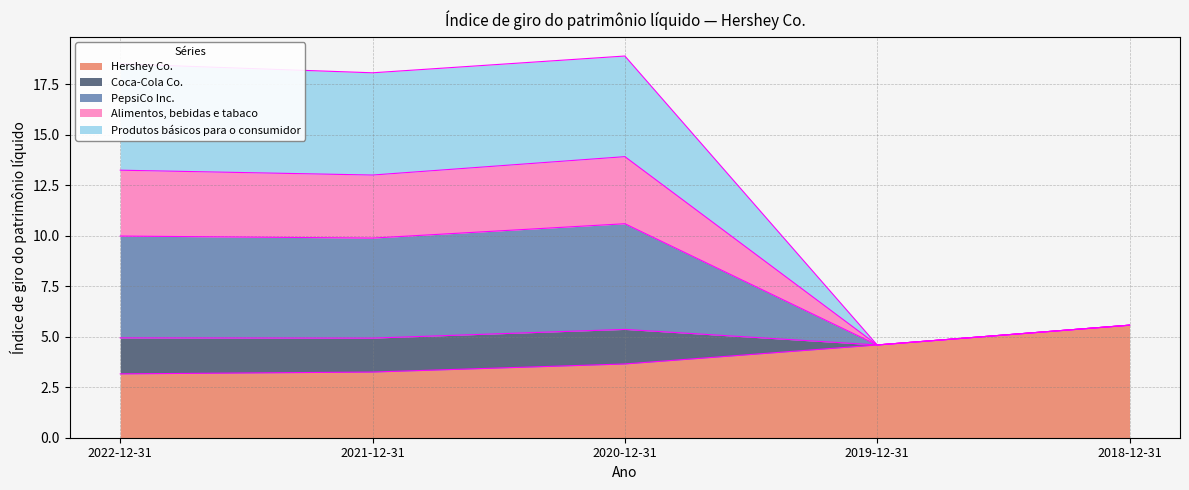

What is the total value across all series at 2019-12-31?

4.6